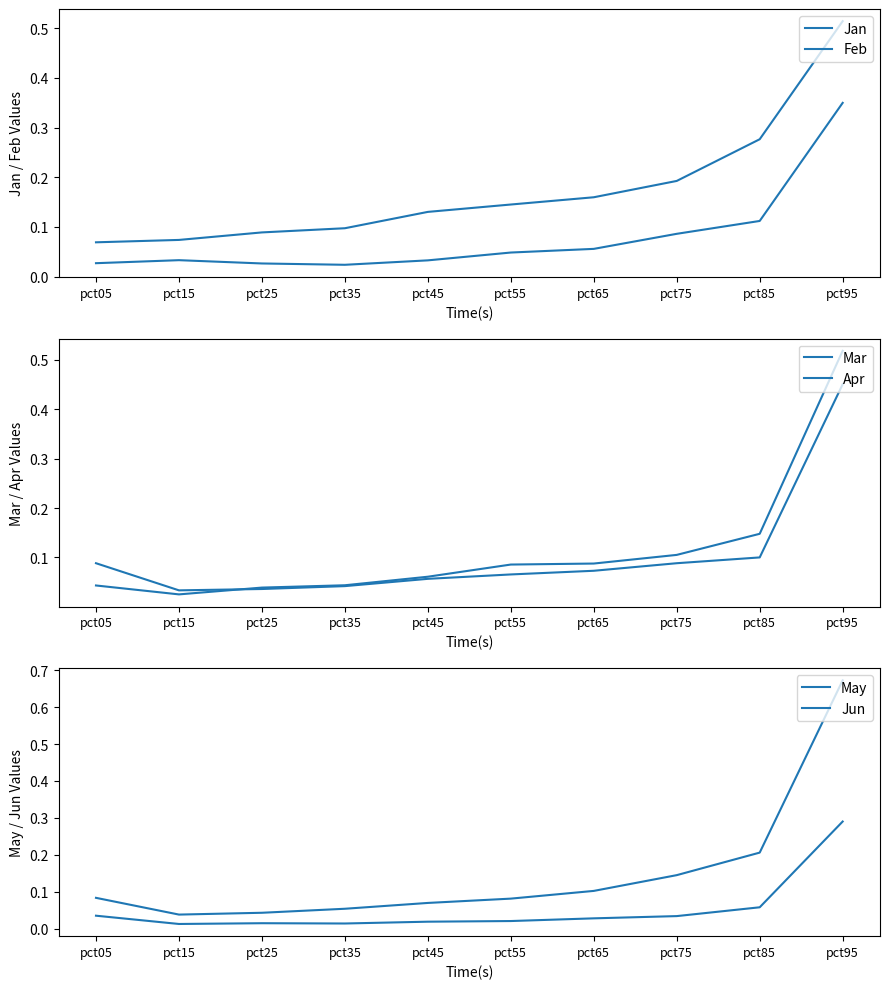

The May series shows 0.1 at pct65. True or false?

True